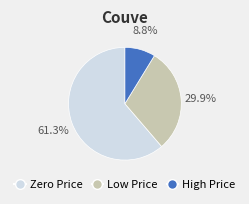

Count the number of slices in the pie.

3